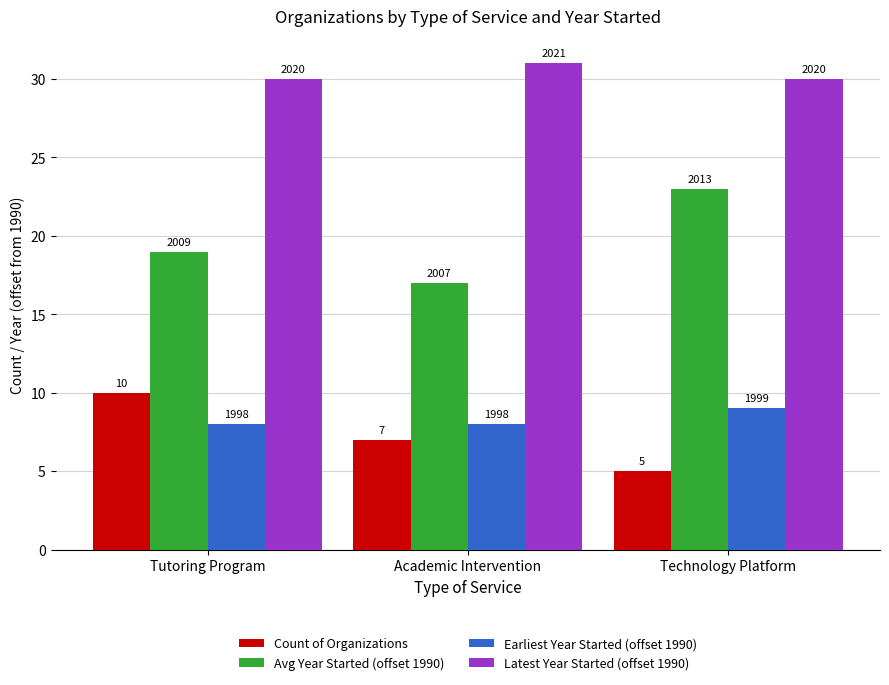

Does the chart contain stacked bars?

No